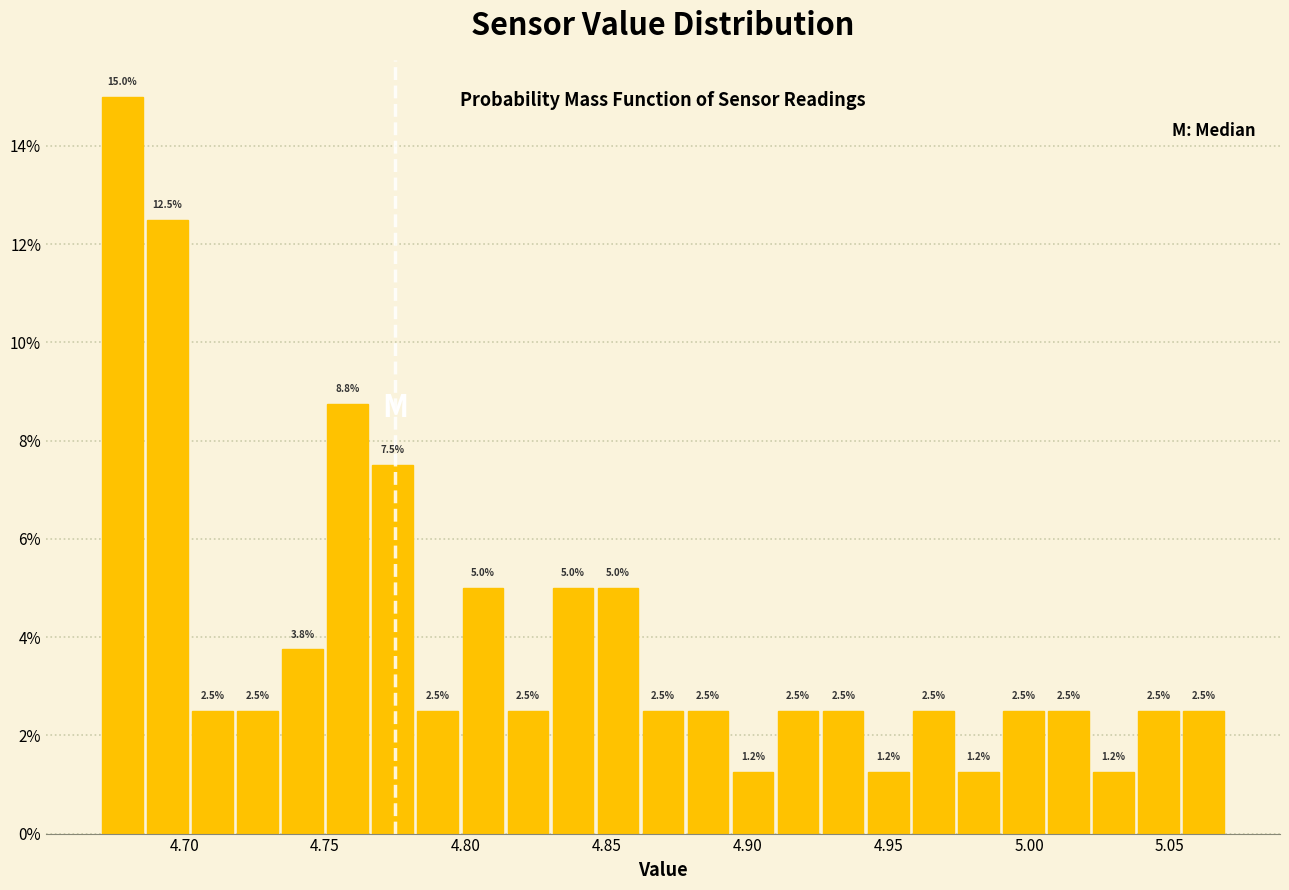

Around what value on the x-axis is the tallest bar? Give the approximate position of its centre, as read against the axis.

4.680